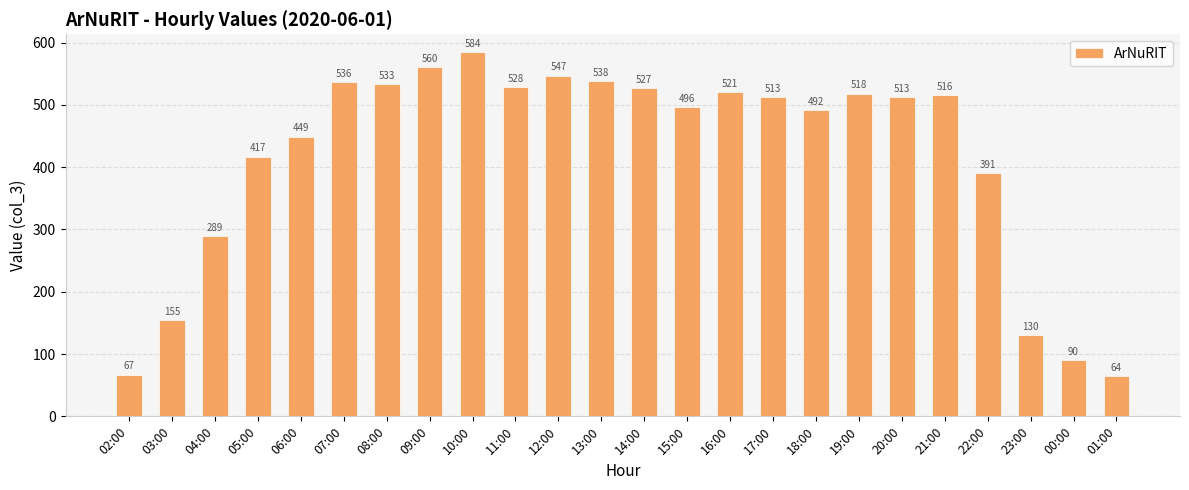

Count the number of data series in this chart.

1